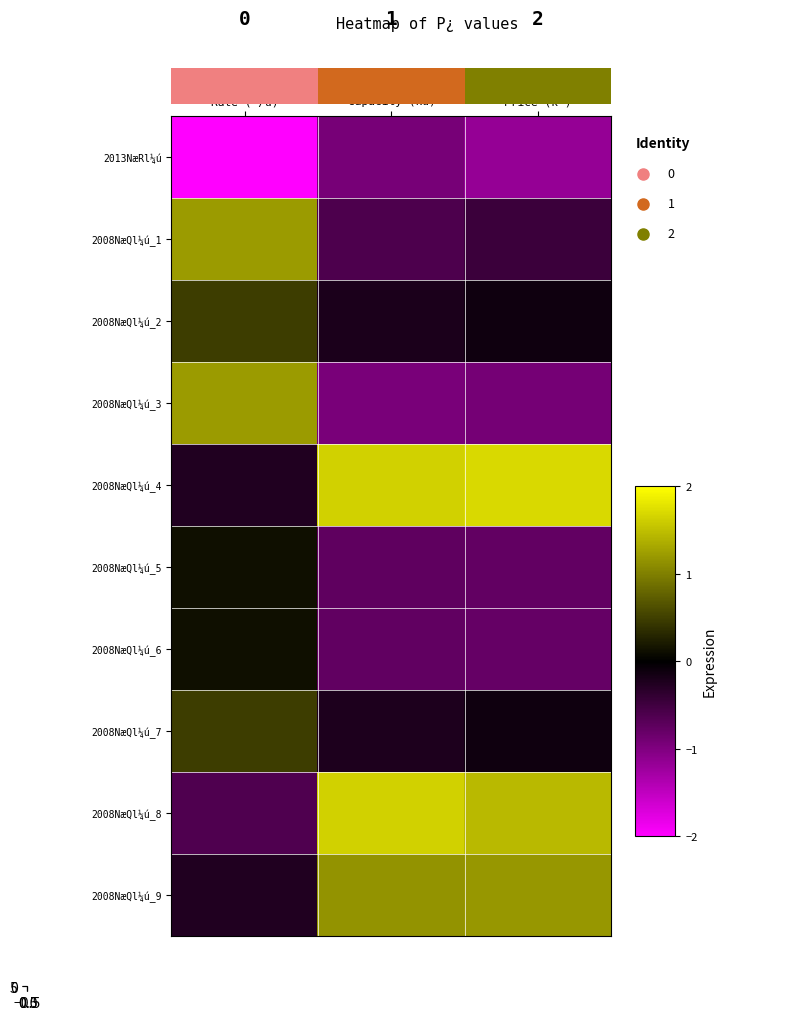

True or false: 2008NæQl¼ú_3 has a value of -1.6 at Price (k~).

False